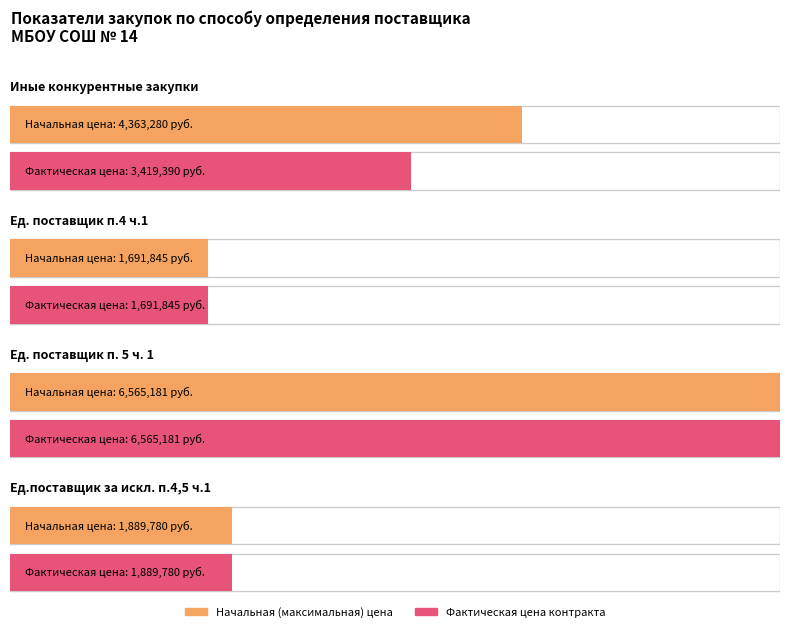

Which label corresponds to the largest value in the chart?

Ед. поставщик п. 5 ч. 1